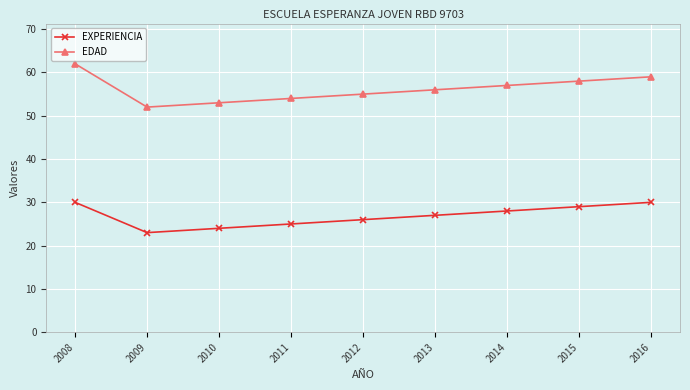

At 2012, list the series in order from largest to smallest.

EDAD, EXPERIENCIA